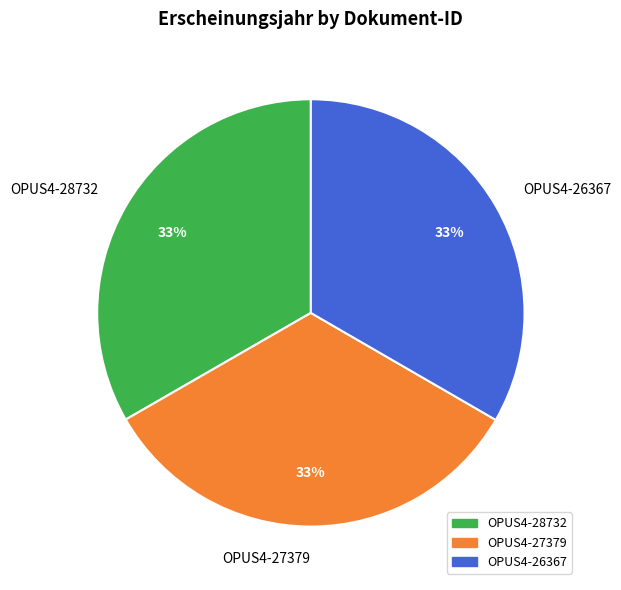

True or false: OPUS4-27379 accounts for 33% of the total.

True